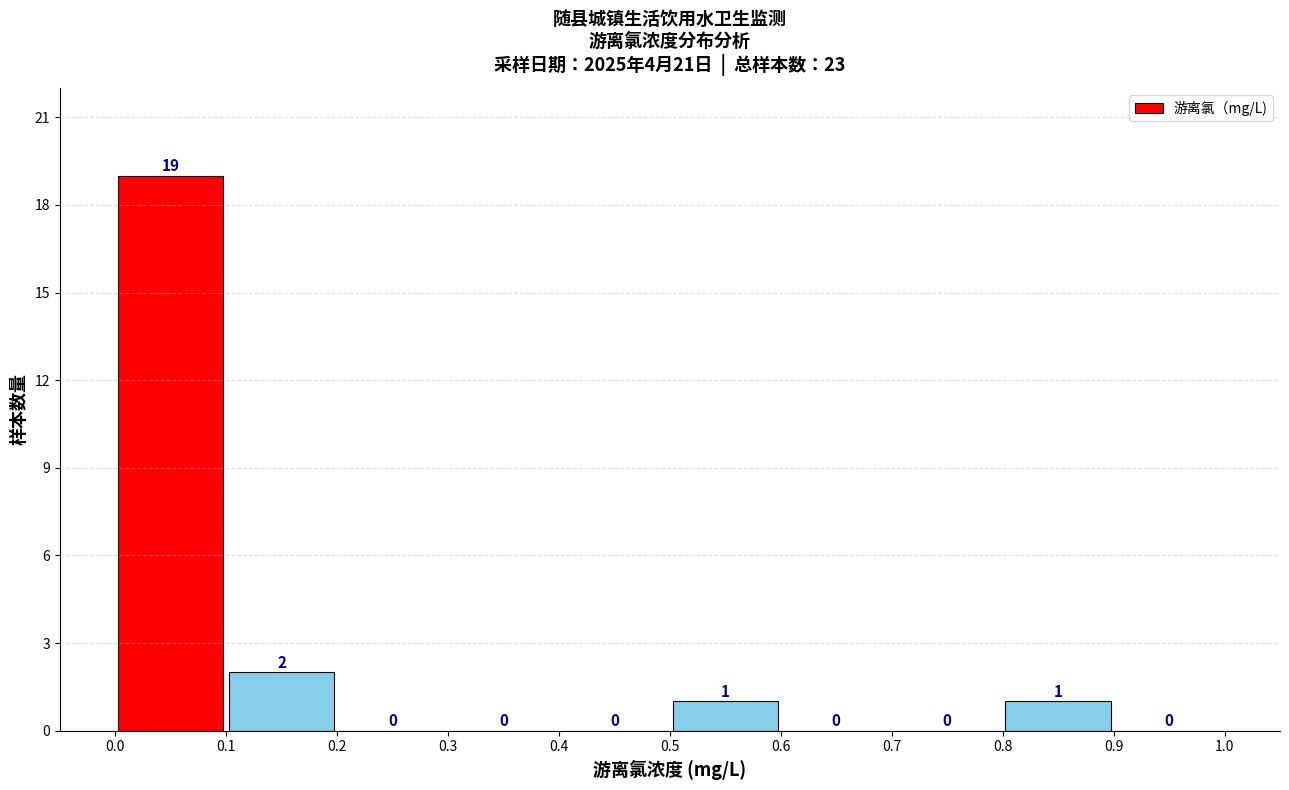

Which range on the x-axis has the tallest bar?

0.0 to 0.1